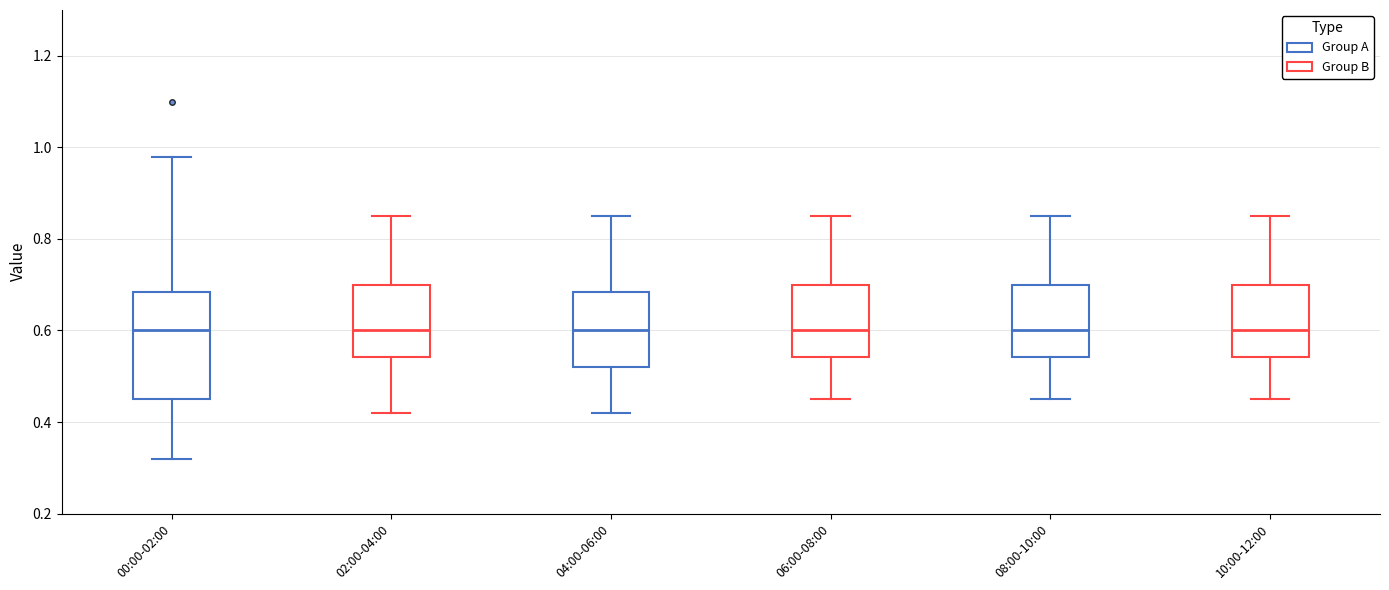

Where does the median line of the box for 00:00-02:00 sit on the y-axis? The values are not printed on the chart, so give them approximately, as read against the axis.

0.60